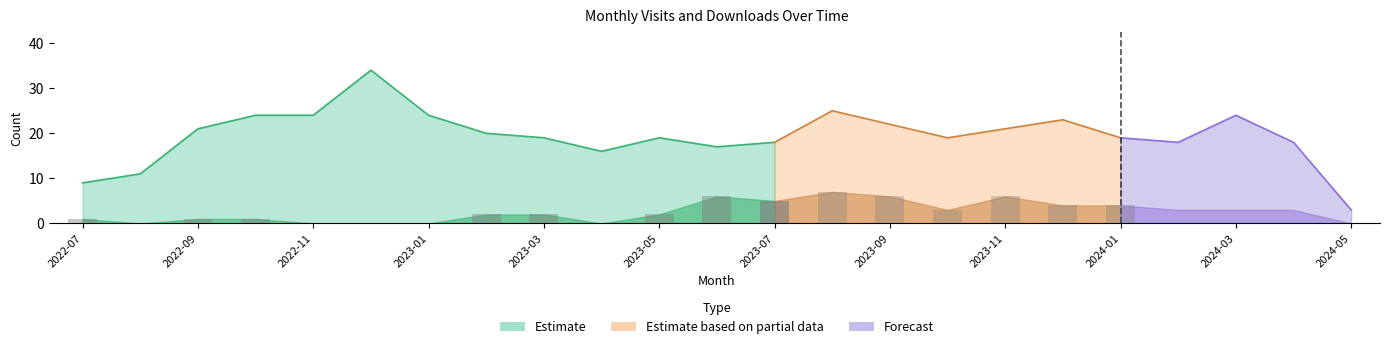

What is the difference between the monthly_visit values at 2023-06 and 2024-01?

2